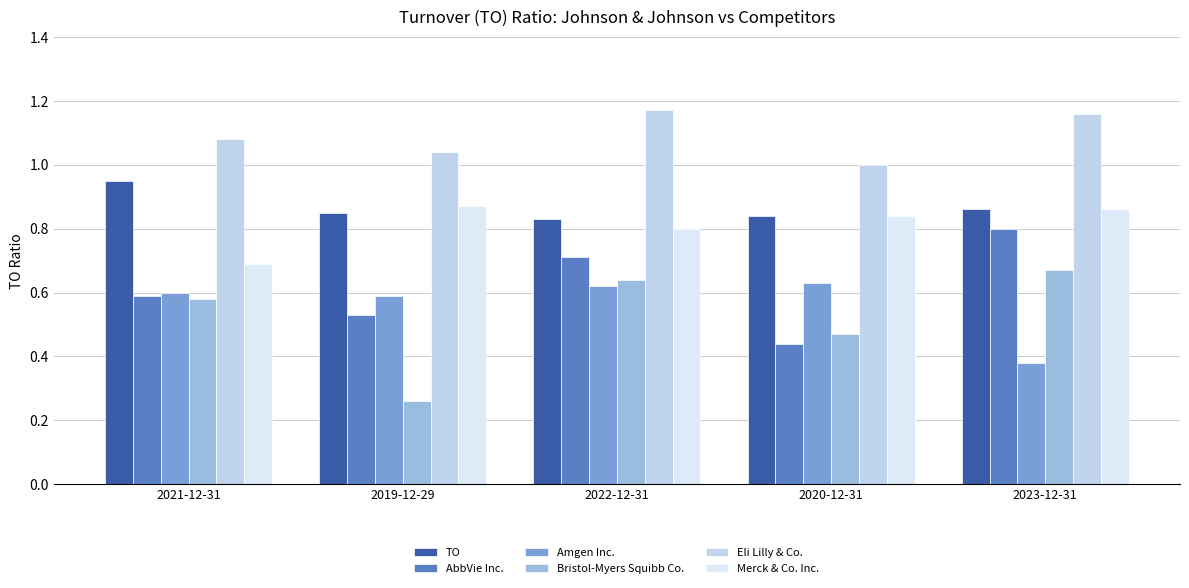

What is the label of the 4th bar from the left?

2020-12-31